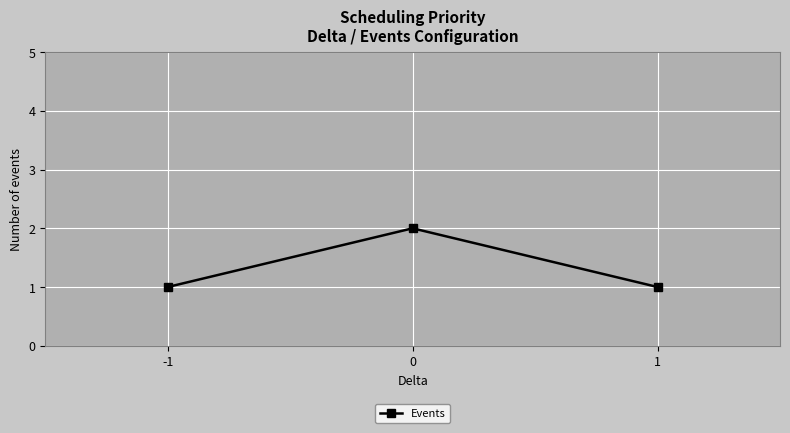

What is the difference between the maximum and minimum values?

1